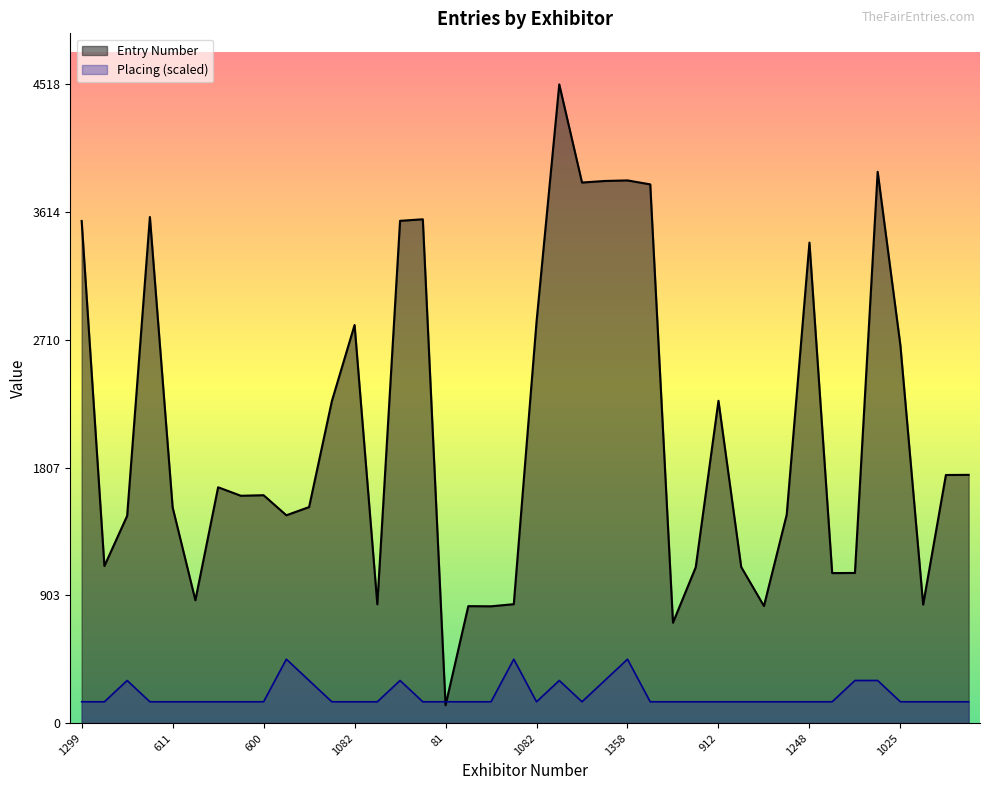

What are all the series names shown in the legend?

Entry Number, Placing (scaled)